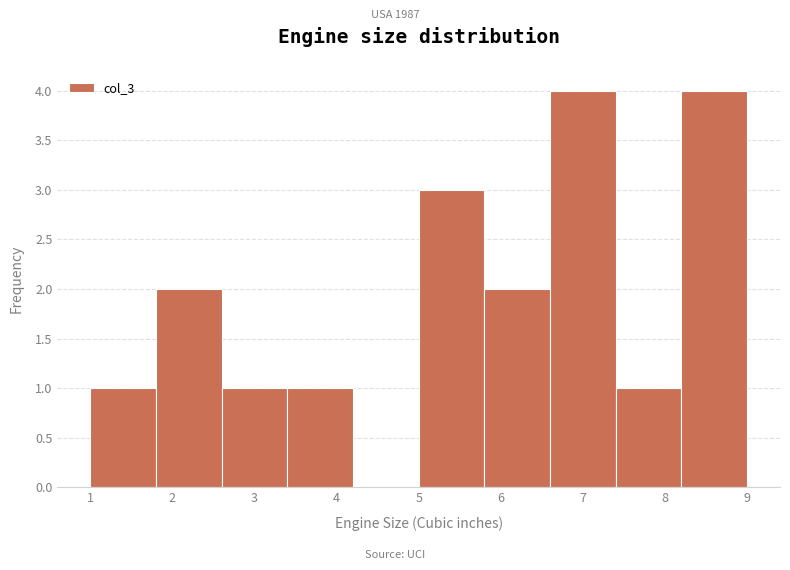

Reading left to right, list every bar in this chart as the range it spans on the x-axis followed by its height. The values are not printed on the chart, so give them approximately, as read against the axis.

1.0 to 1.8: 1
1.8 to 2.6: 2
2.6 to 3.4: 1
3.4 to 4.2: 1
4.2 to 5.0: 0
5.0 to 5.8: 3
5.8 to 6.6: 2
6.6 to 7.4: 4
7.4 to 8.2: 1
8.2 to 9.0: 4